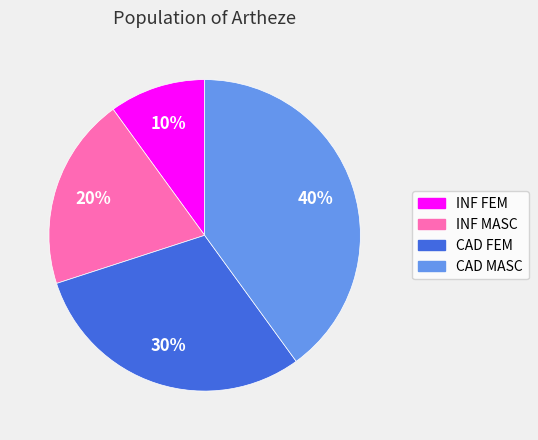

What is the largest slice in the pie chart?

CAD MASC